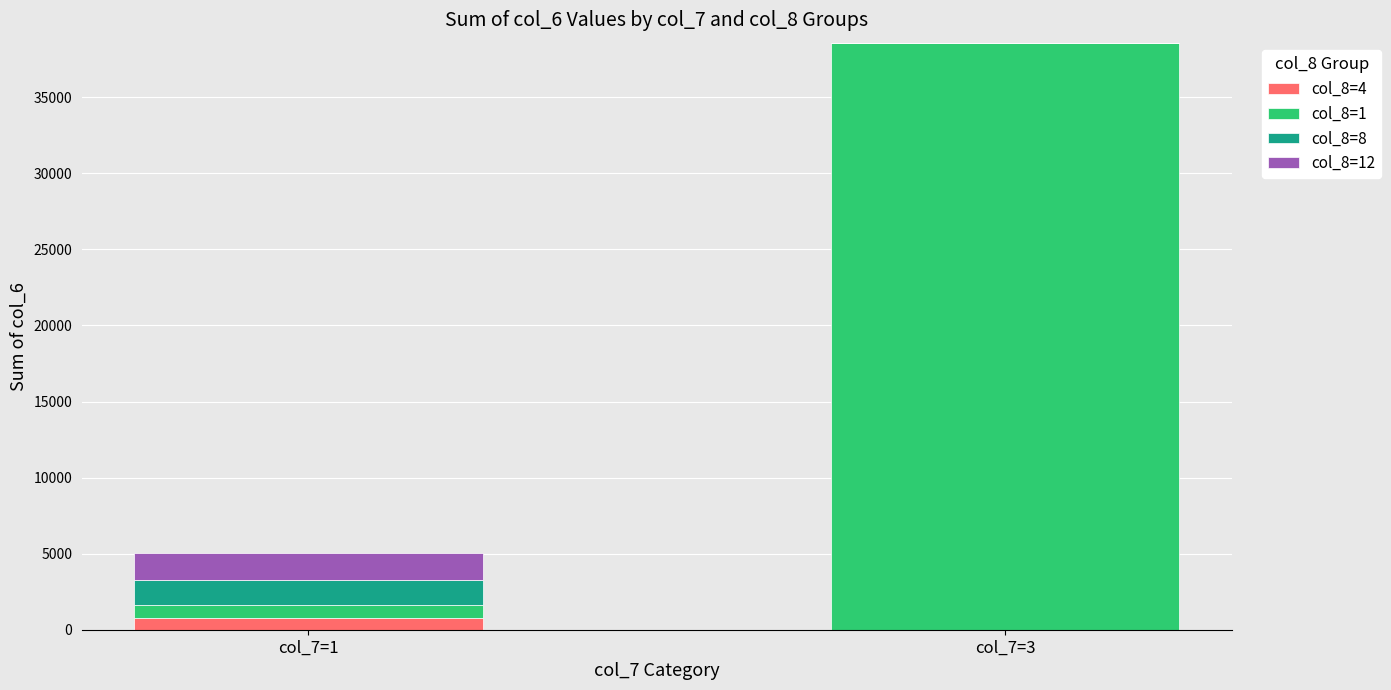

Reading left to right, transcribe the values for col_8=4.

col_7=1=801	col_7=3=0